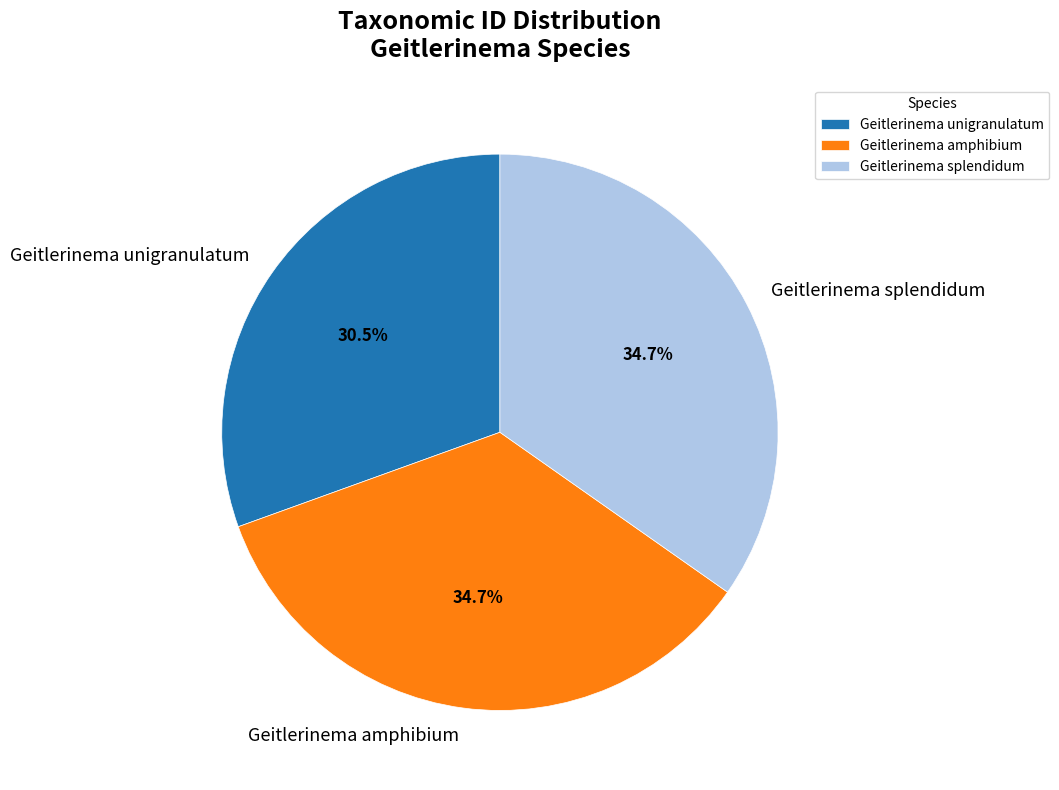

How many slices are in this pie chart?

3